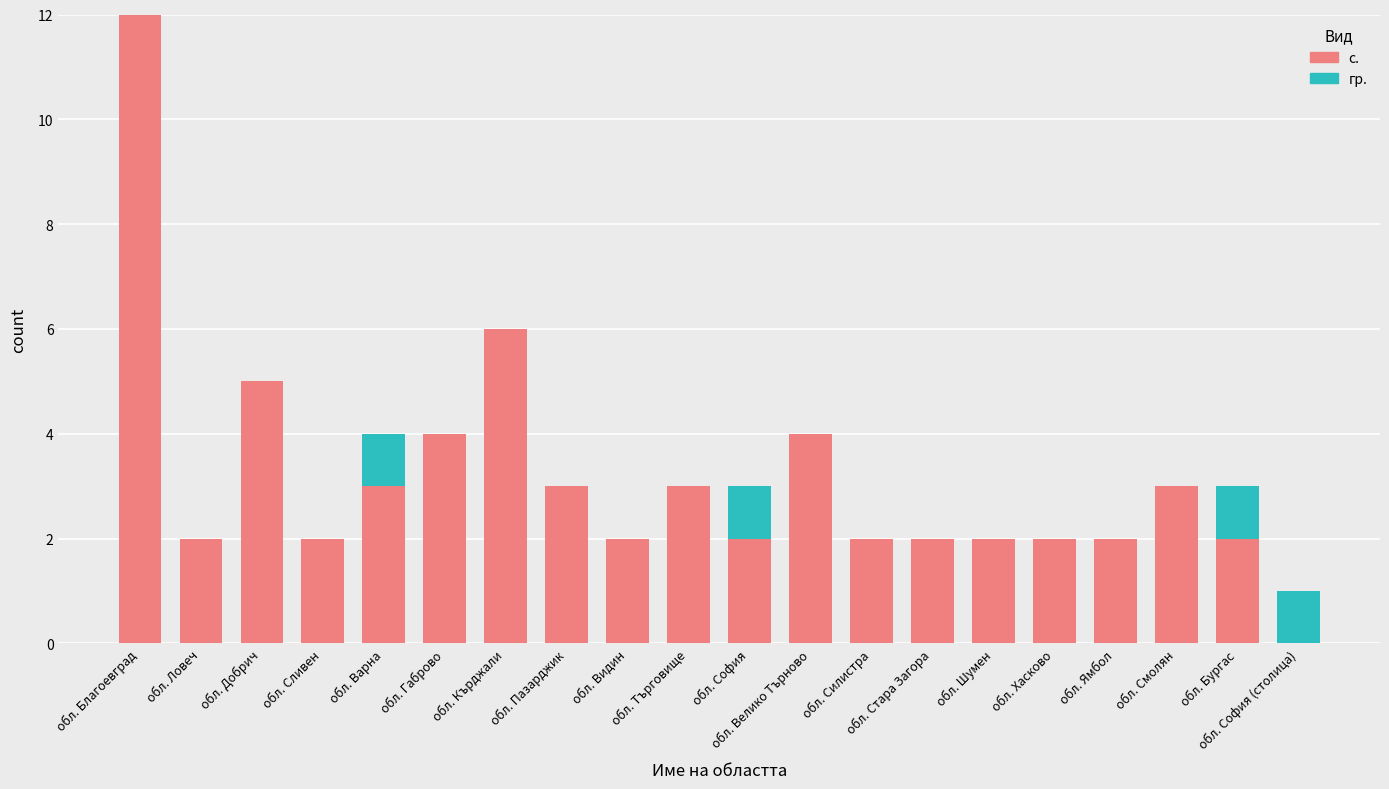

What is the maximum value for с.?

12